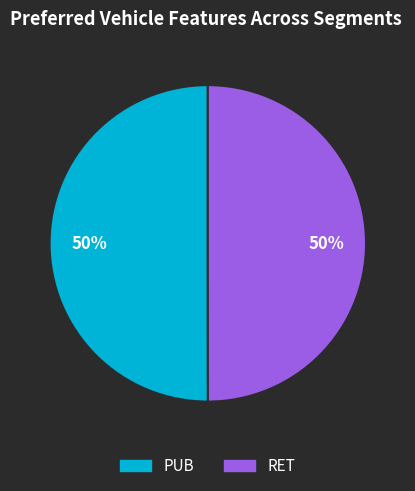

The PUB slice represents 50% of the pie. True or false?

True